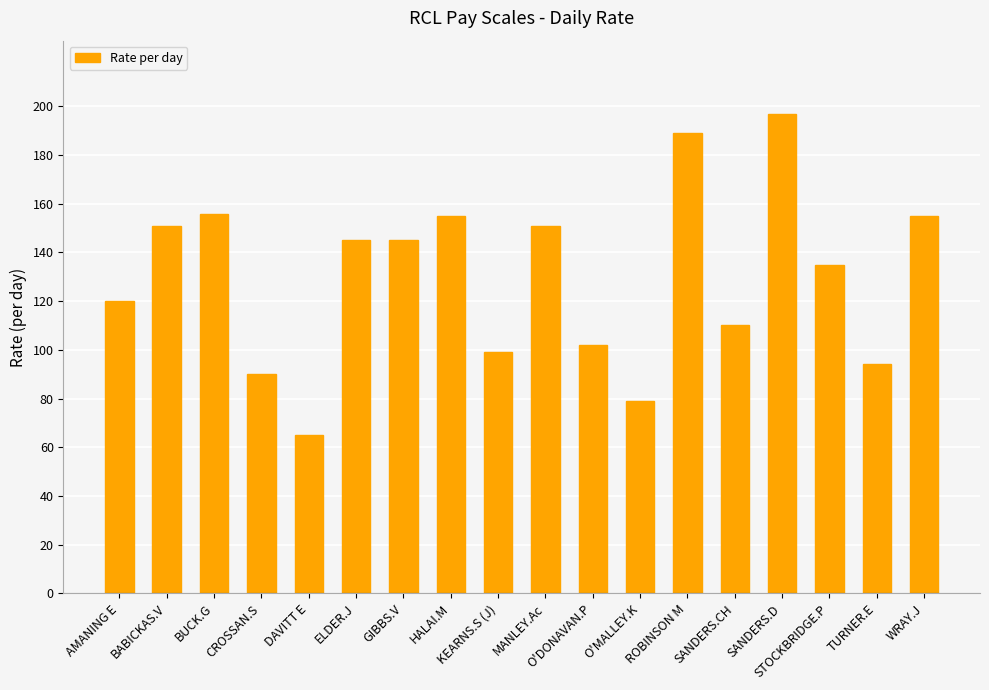

What is the sum of the values at TURNER.E and O'DONAVAN.P?

196